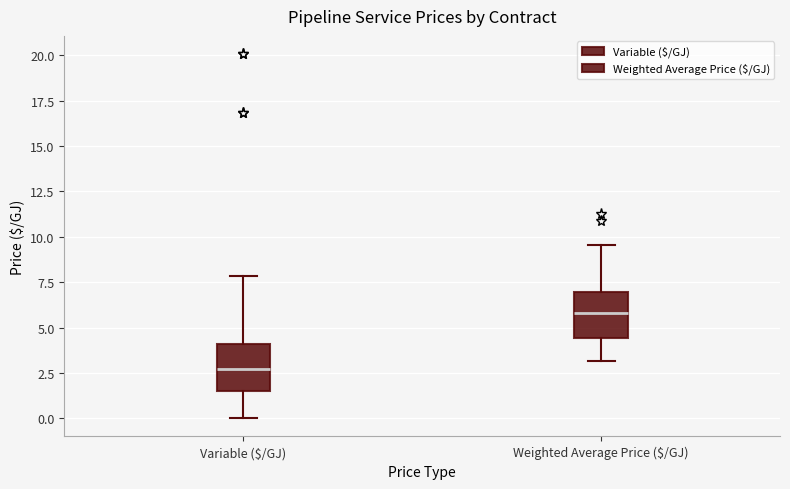

Reading left to right, read every box against the y-axis: the position of its median line, the range the box covers, and the ends of its whiskers. The values are not printed on the chart, so give them approximately, as read against the axis.

Variable ($/GJ): median 2.5, box 1.5 to 4.0, whiskers 0.0 to 8.0
Weighted Average Price ($/GJ): median 6.0, box 4.5 to 7.0, whiskers 3.0 to 9.5